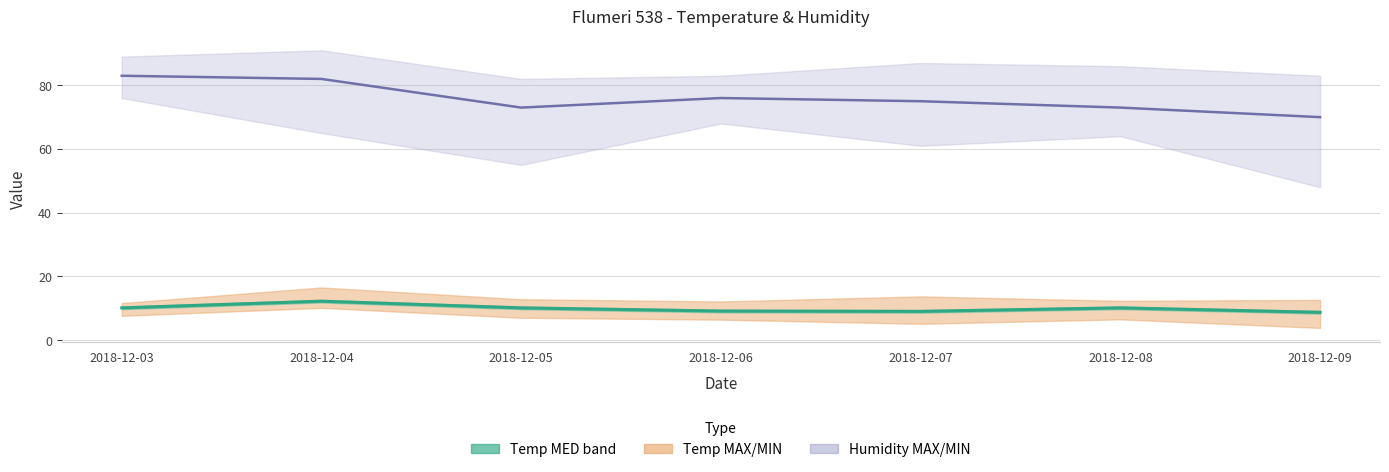

Does the chart display data point markers on the line(s)?

No